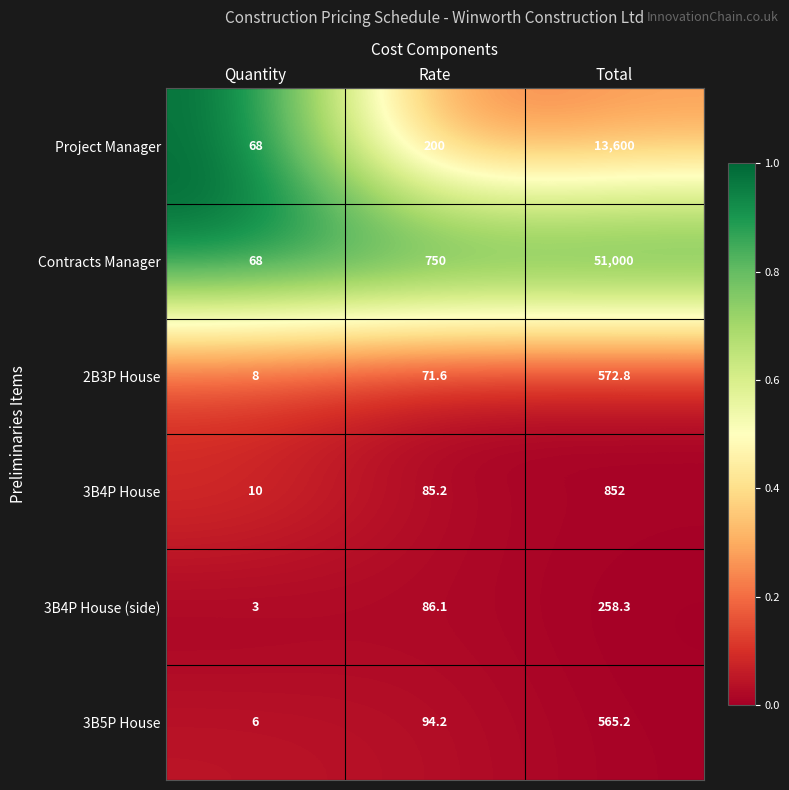

Is the value of 3B4P House (side) at Rate greater than the value of Project Manager at Total?

No